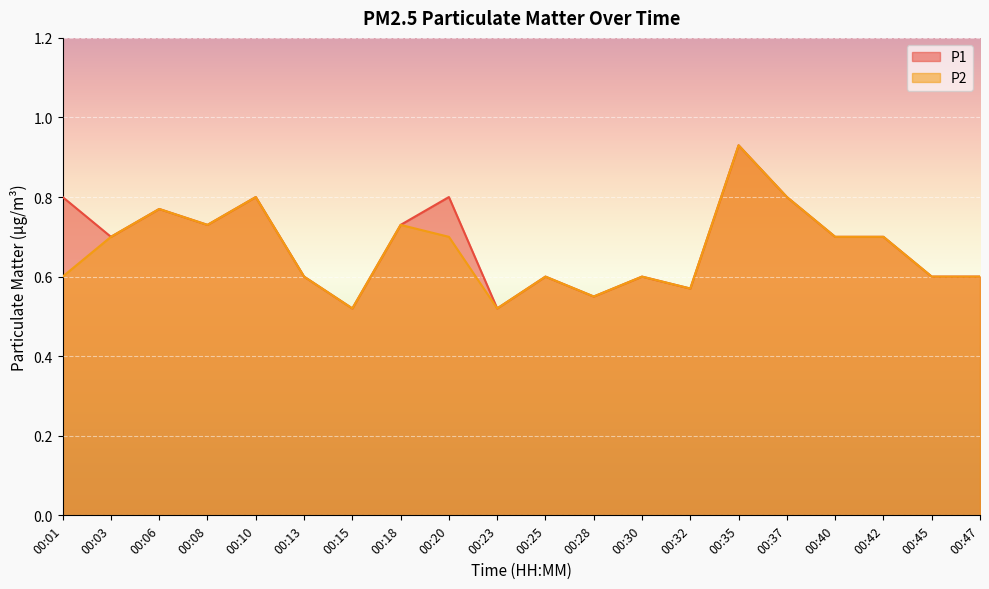

Rank the categories by P2 value from lowest to highest.

00:15, 00:23, 00:28, 00:32, 00:01, 00:13, 00:25, 00:30, 00:45, 00:47, 00:03, 00:20, 00:40, 00:42, 00:08, 00:18, 00:06, 00:10, 00:37, 00:35